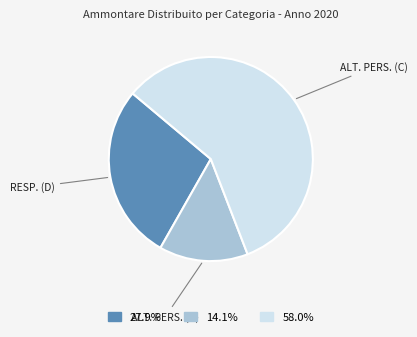

To the nearest percent, what is the difference between the largest and smallest slice percentages?

44%